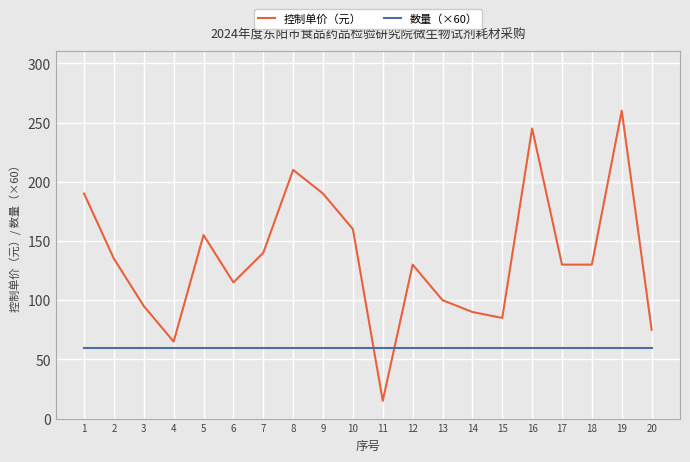

Which series has the largest range (max minus min)?

控制单价（元）